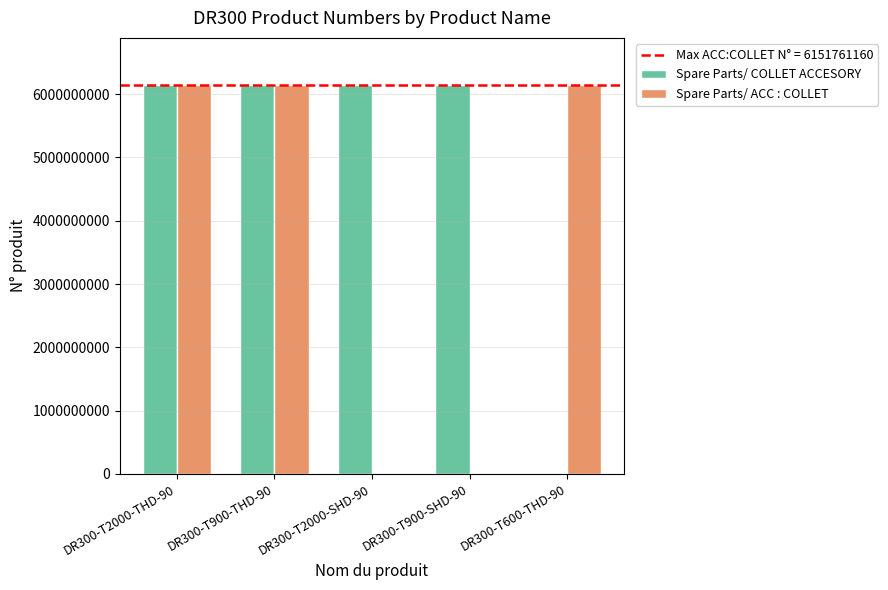

Between DR300-T2000-THD-90 and DR300-T900-SHD-90, which series saw the biggest shift?

Spare Parts/ ACC : COLLET